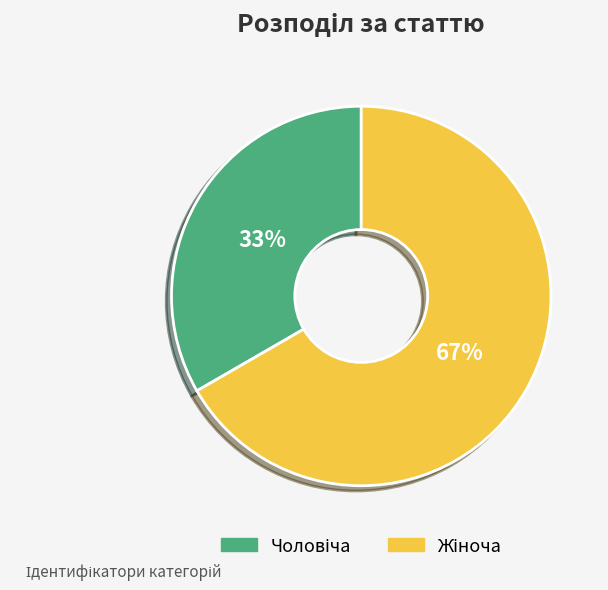

Count the number of slices in the pie.

2